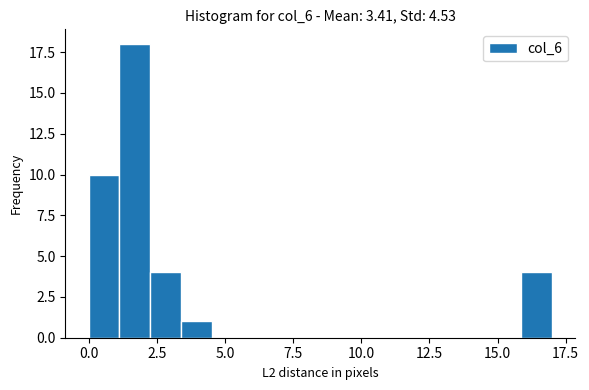

Read against the x-axis, roughly where is the centre of the tallest bar?

1.5